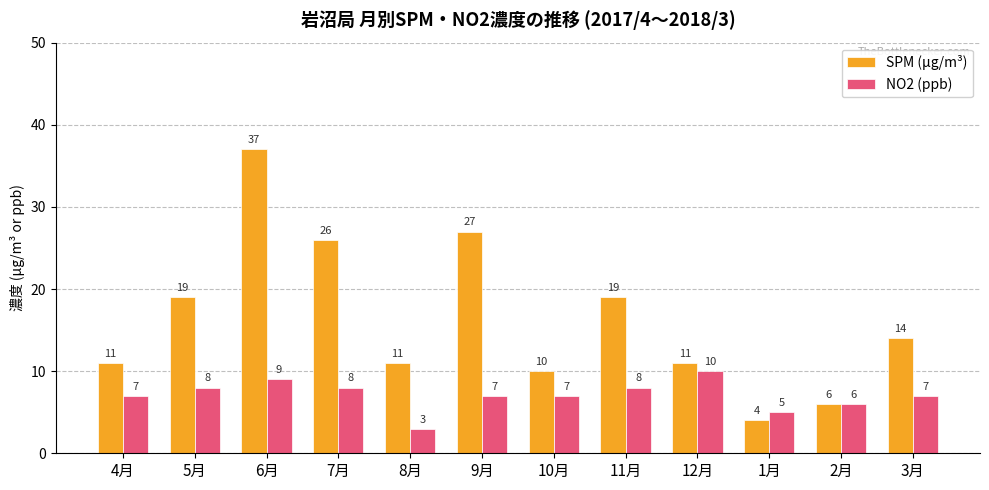

What is the difference between the highest and lowest values at 10月?

3